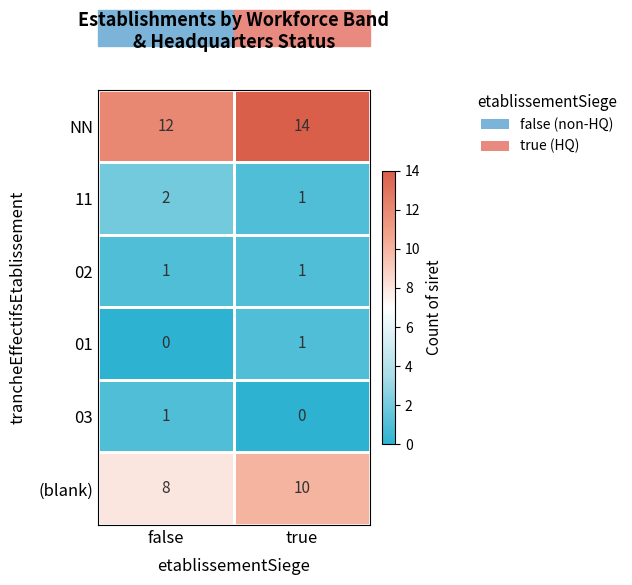

What is the total value across all series at true?

27